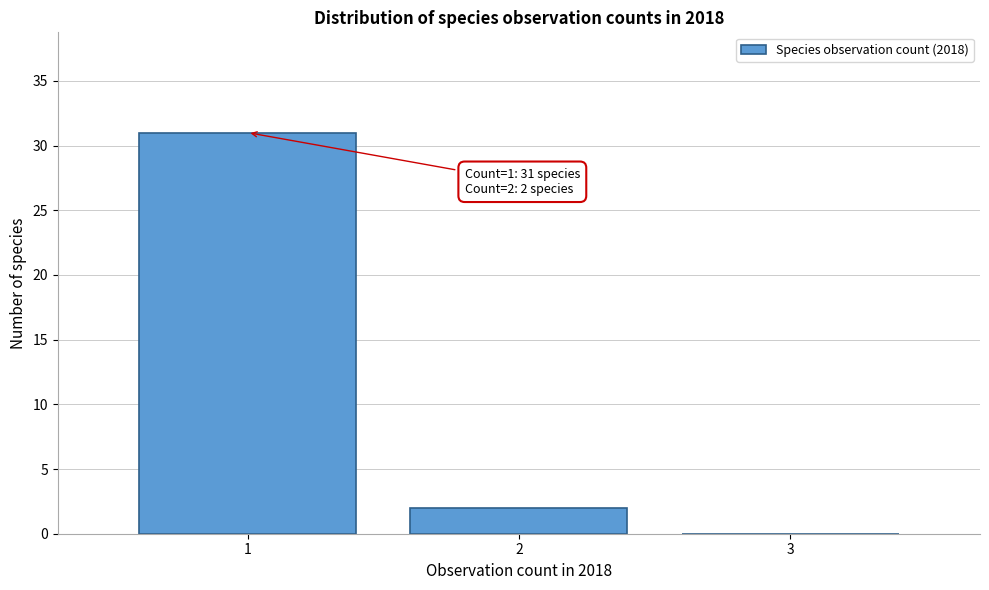

Over which range of the x-axis is the bar tallest?

0.5 to 1.5